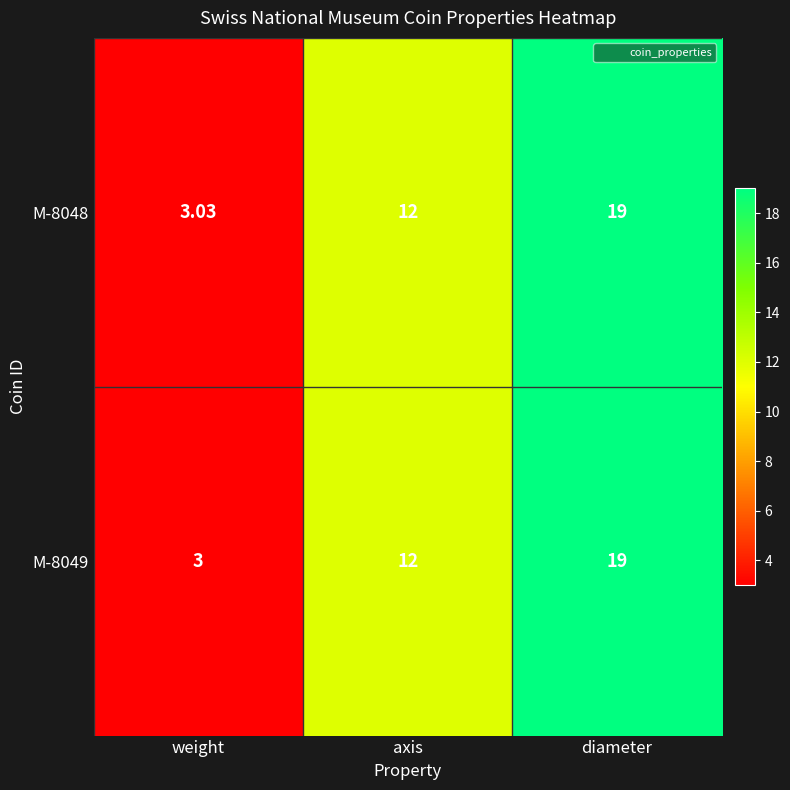

List the labels in order of M-8048 value, largest first.

diameter, axis, weight